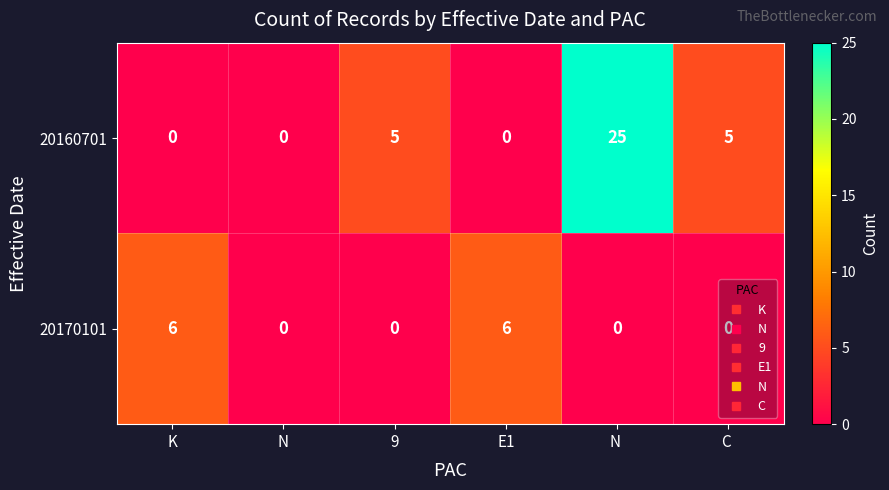

What is the sum of the 20160701 values at K and N ?

25